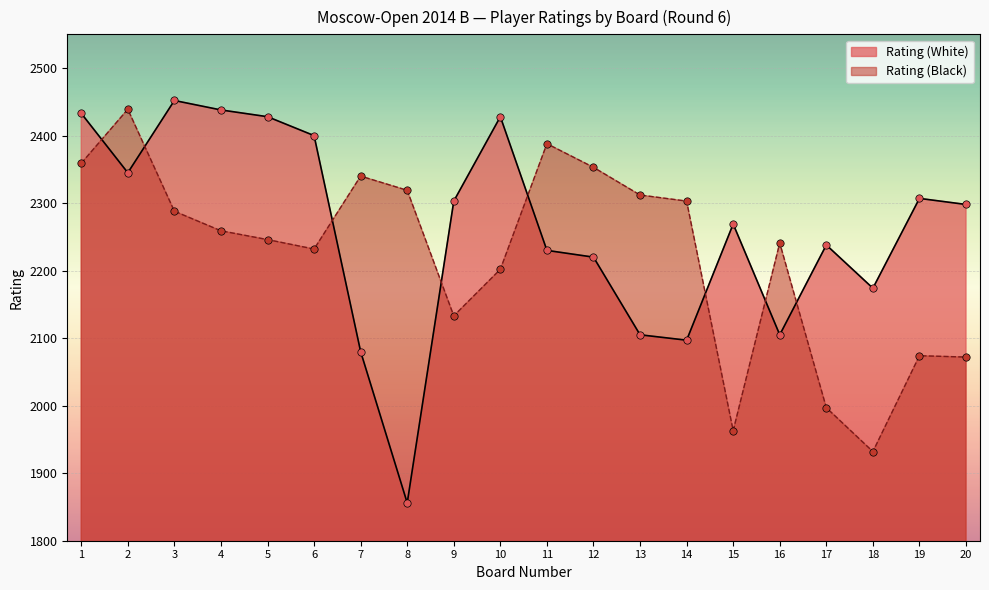

Which series has the widest spread of Y values?

Rating (White)